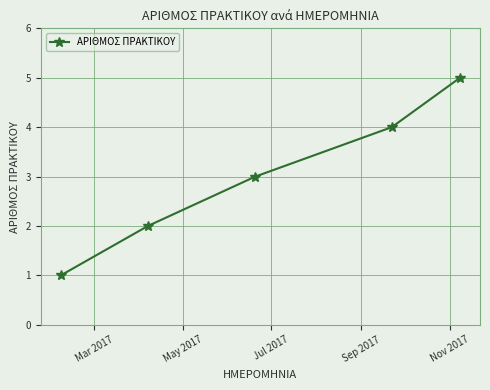

True or false: there are more than 1 points higher than both neighbors.

False